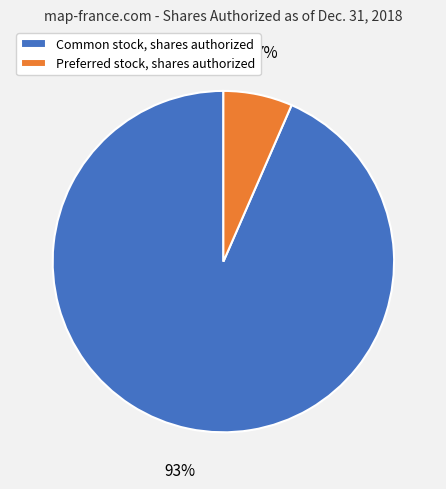

How many slices are in this pie chart?

2